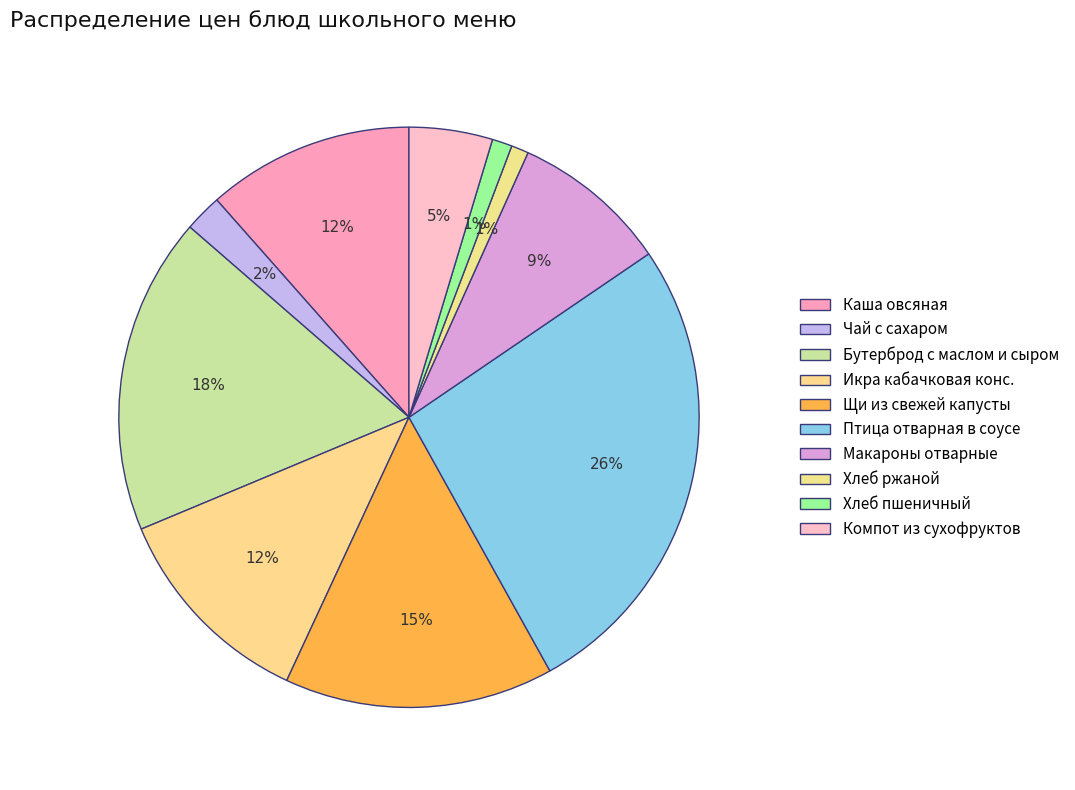

The Компот из сухофруктов slice represents 16% of the pie. True or false?

False